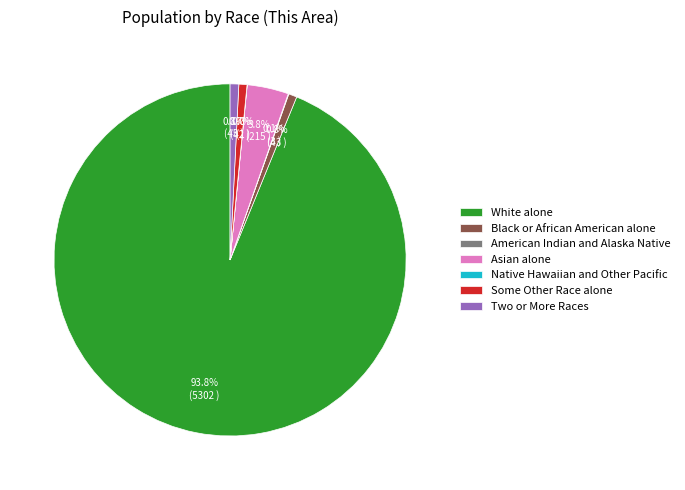

Combined, do White alone and Two or More Races account for over 50%?

Yes